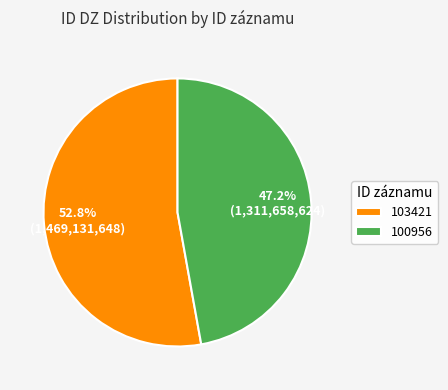

Is it true that 103421 is 53% of the pie?

True